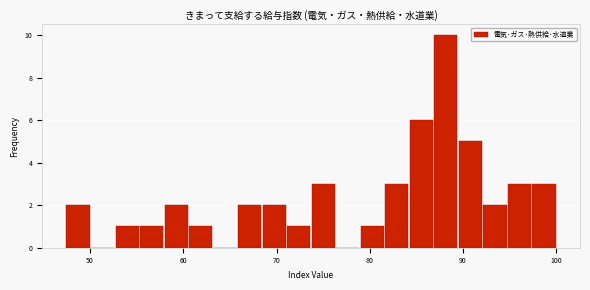

Read against the x-axis, roughly where is the centre of the tallest bar?

88